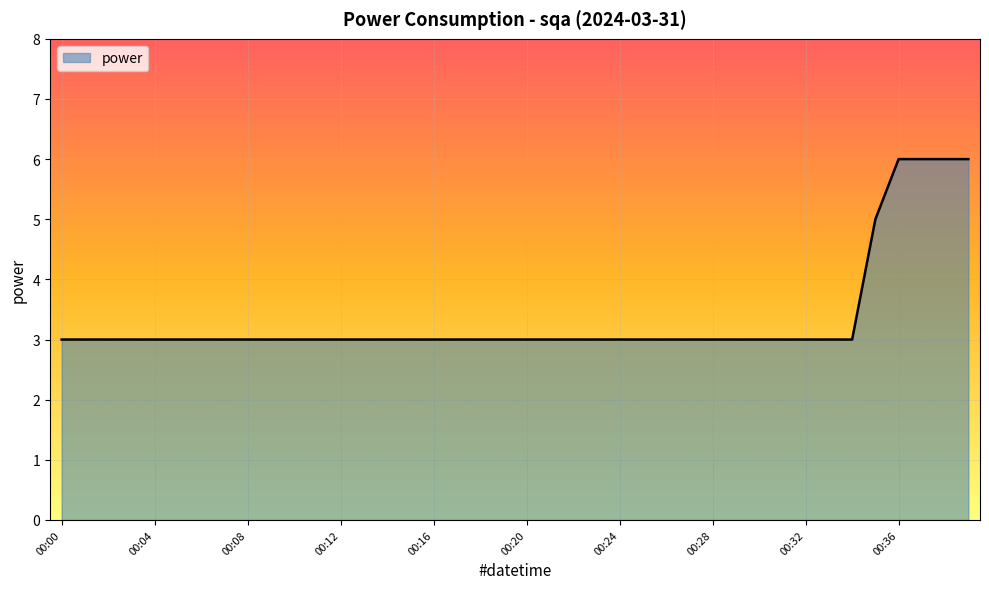

What is the maximum value shown in the chart?

6